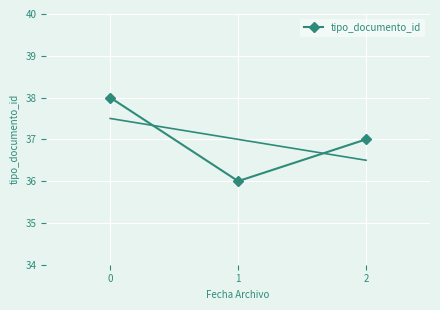

Is it true that the value at 1 is 54?

False